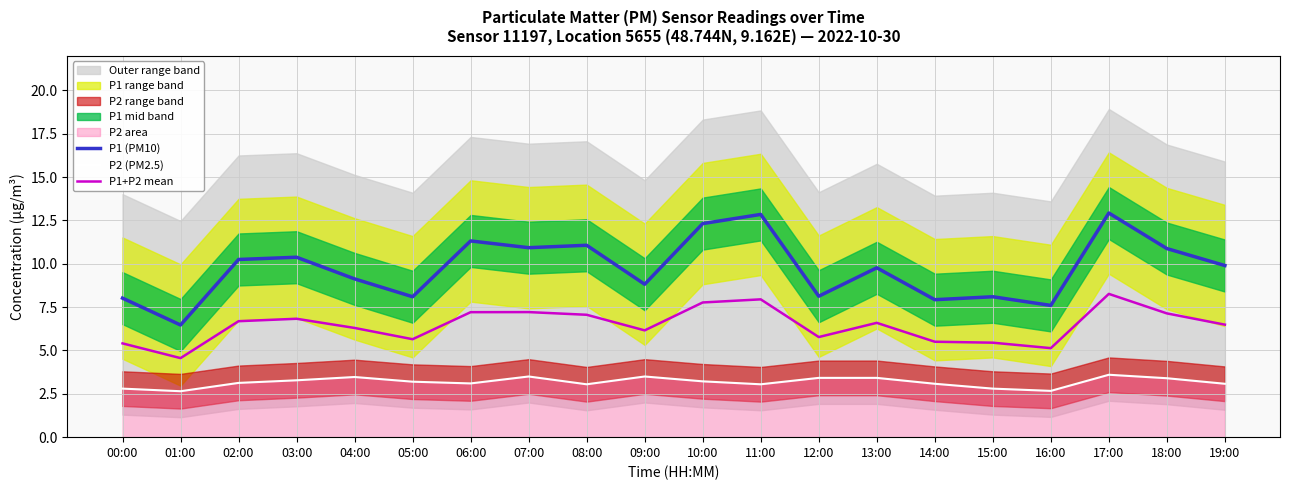

Rank the categories by P2 (PM2.5) value from highest to lowest.

17:00, 07:00, 09:00, 04:00, 12:00, 13:00, 18:00, 03:00, 10:00, 05:00, 02:00, 06:00, 14:00, 19:00, 08:00, 11:00, 00:00, 15:00, 16:00, 01:00